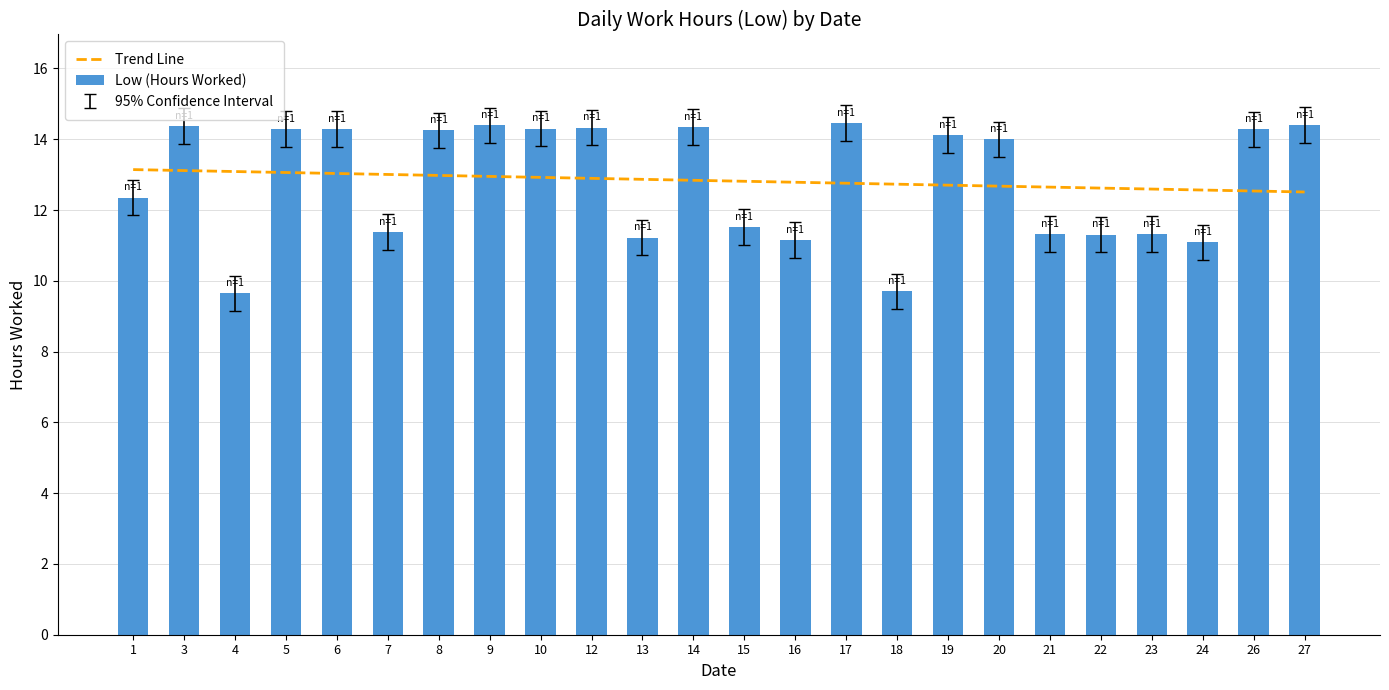

What is the maximum value for Low (Hours Worked)?

14.5